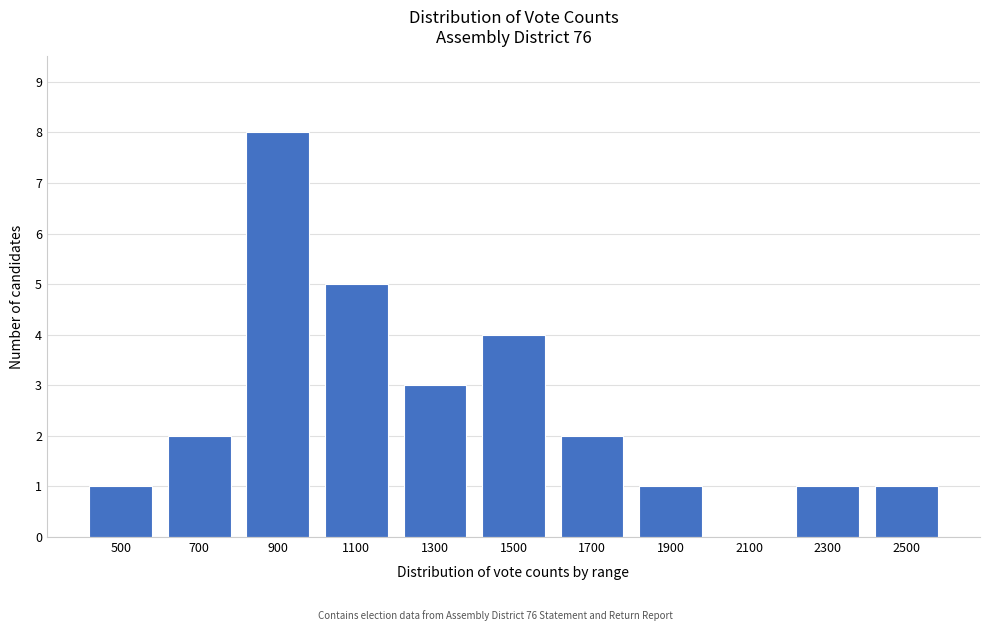

Reading left to right, extract all data points from this chart.

500=1	700=2	900=8	1100=5	1300=3	1500=4	1700=2	1900=1	2100=0	2300=1	2500=1